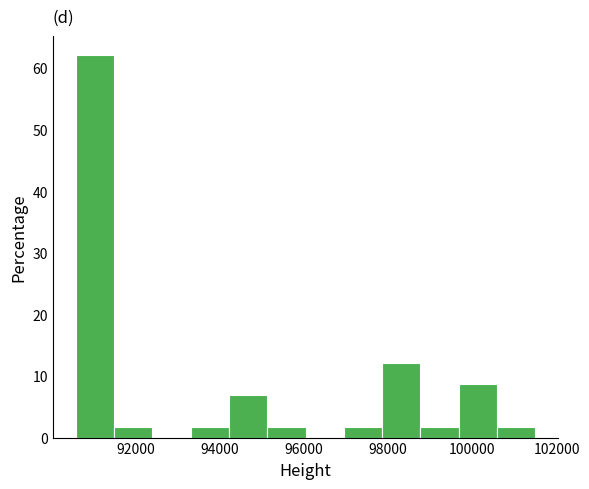

Reading left to right, transcribe this chart: for each bar, give the range it covers on the x-axis and its height. Neither the bar edges nor the heights are printed on the chart, so give them approximately, as read against the axes.

90600 to 91400: 62
91400 to 92400: 2
92400 to 93400: 0
93400 to 94200: 2
94200 to 95200: 7
95200 to 96000: 2
96000 to 97000: 0
97000 to 97800: 2
97800 to 98800: 12
98800 to 99600: 2
99600 to 100600: 9
100600 to 101400: 2